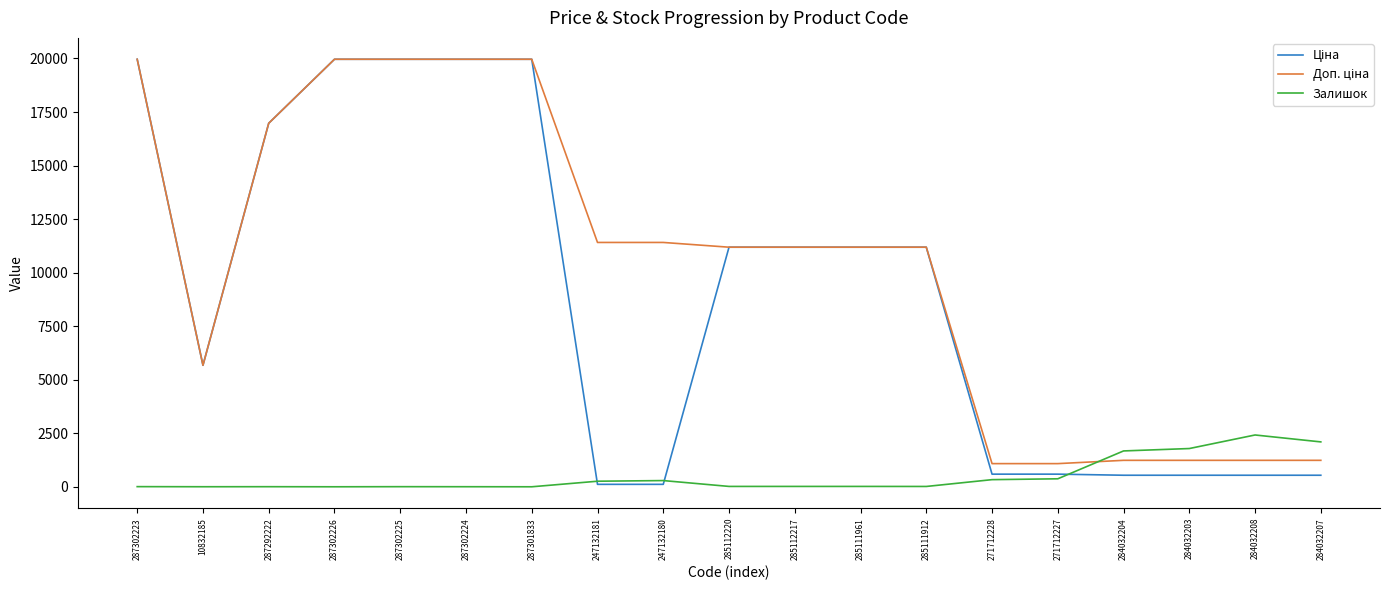

What is the highest value of the Залишок series?

2419.0